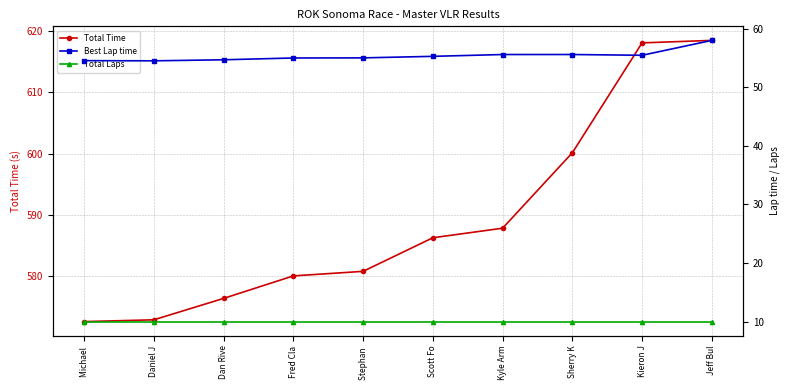

True or false: Total Laps and Total Time intersect in this chart.

False